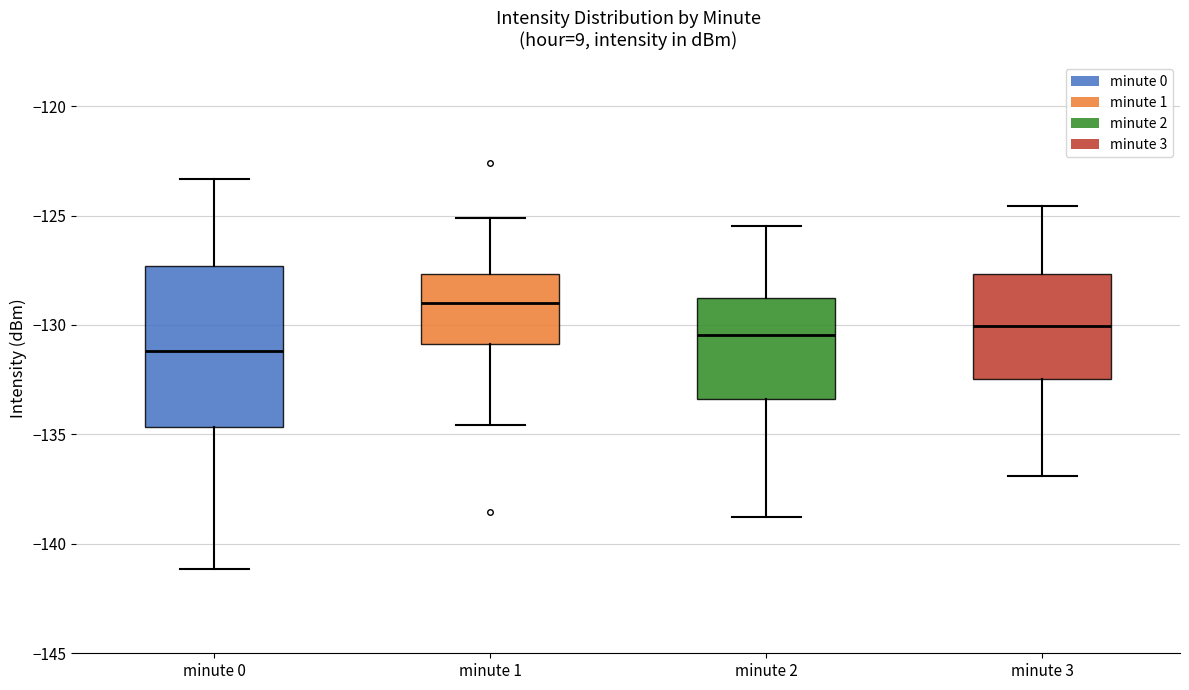

Where is the upper edge of the box for minute 0 on the y-axis? The values are not printed on the chart, so give them approximately, as read against the axis.

-127.5